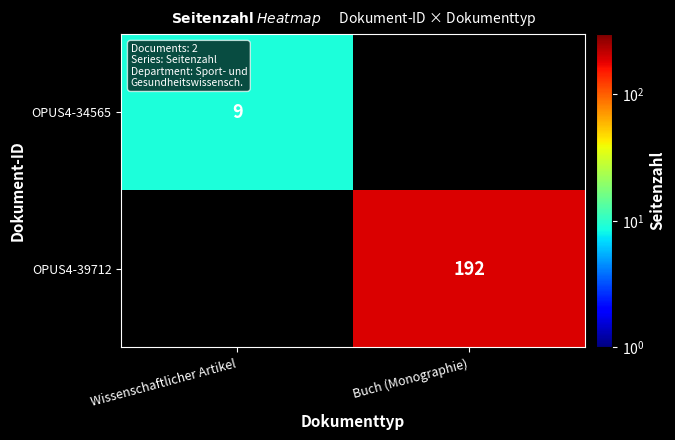

What is the maximum value shown in the chart?

192.0